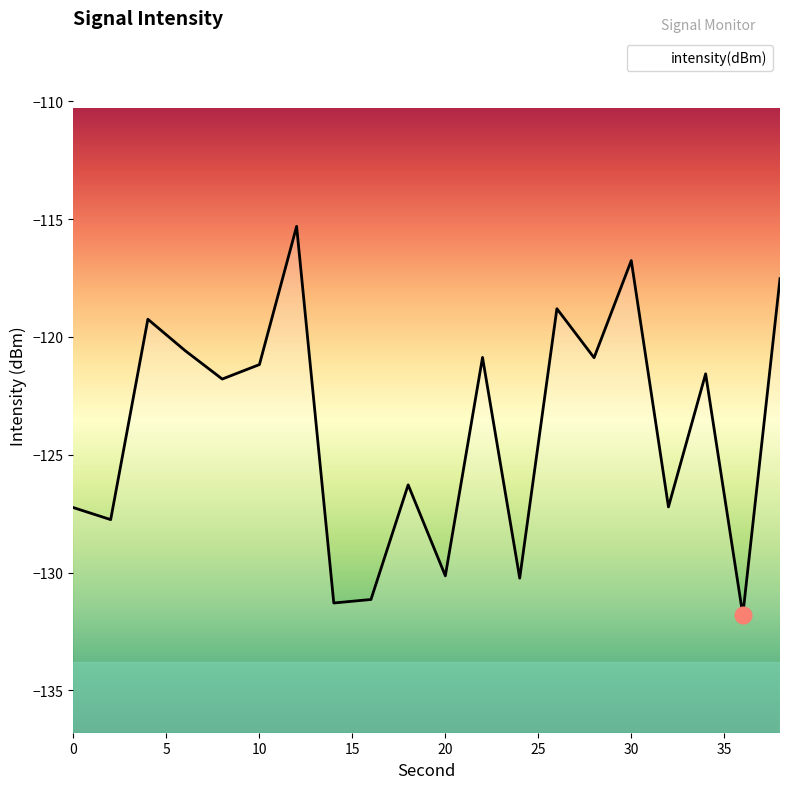

At which label is the value closest to -123?

8